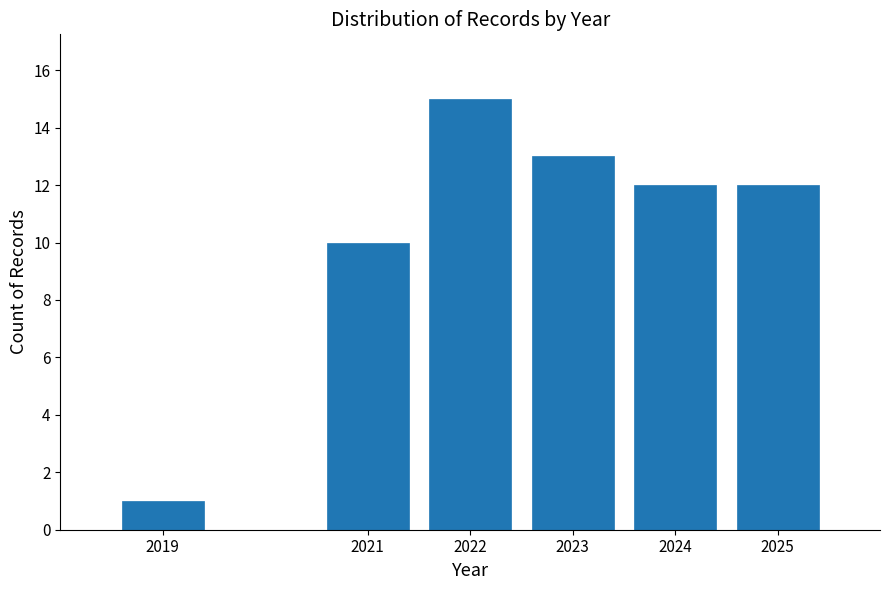

Reading right to left, what are all the values shown in this chart?

2025=12	2024=12	2023=13	2022=15	2021=10	2019=1